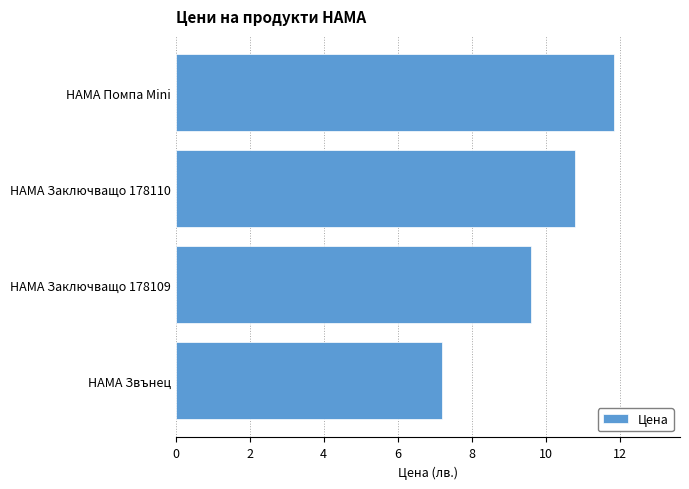

Reading bottom to top, transcribe all the data shown in this chart.

7.2	9.6	10.8	11.9